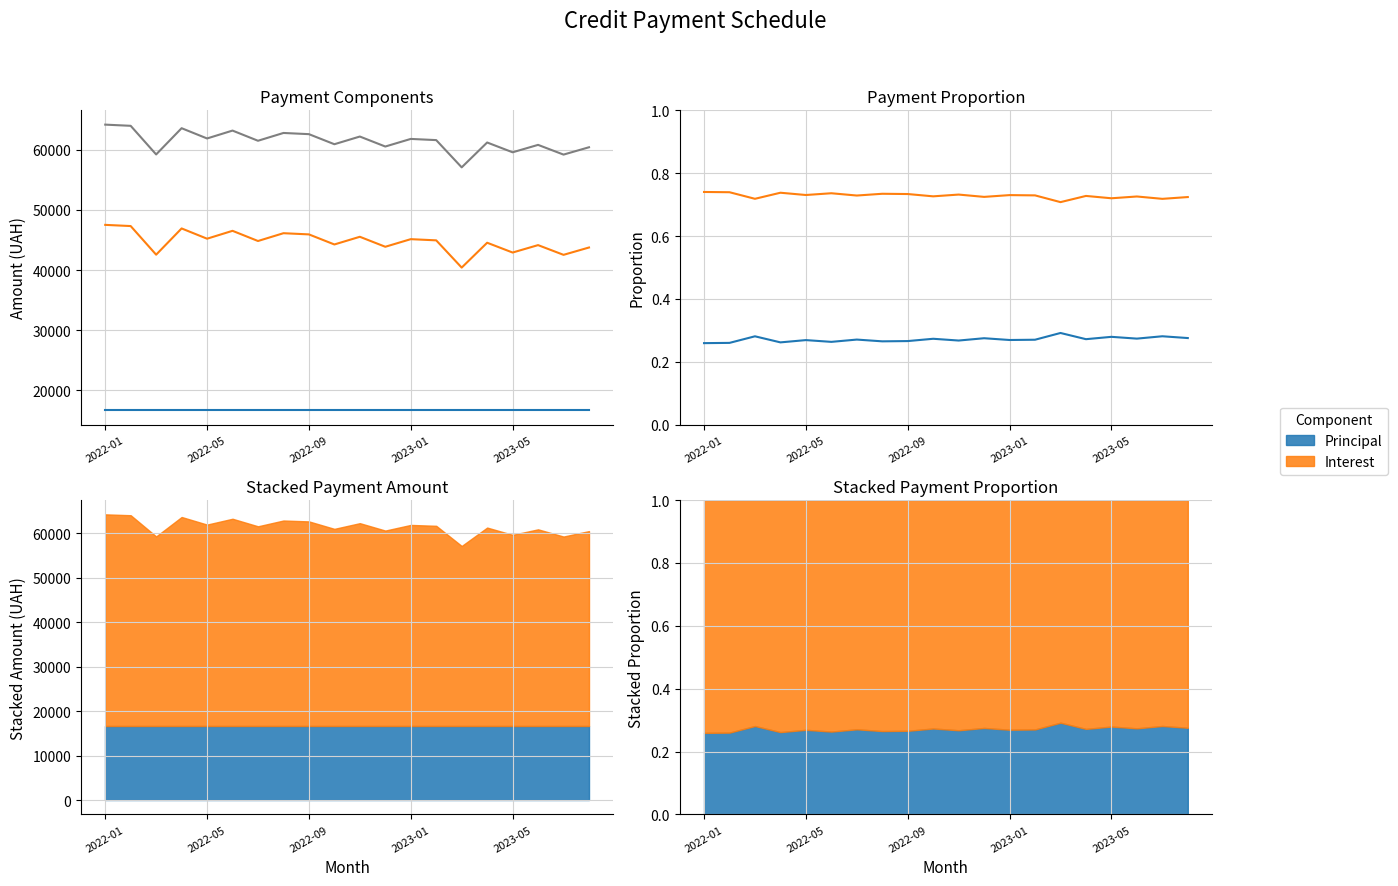

At how many categories does at least one series exceed 34223?

20